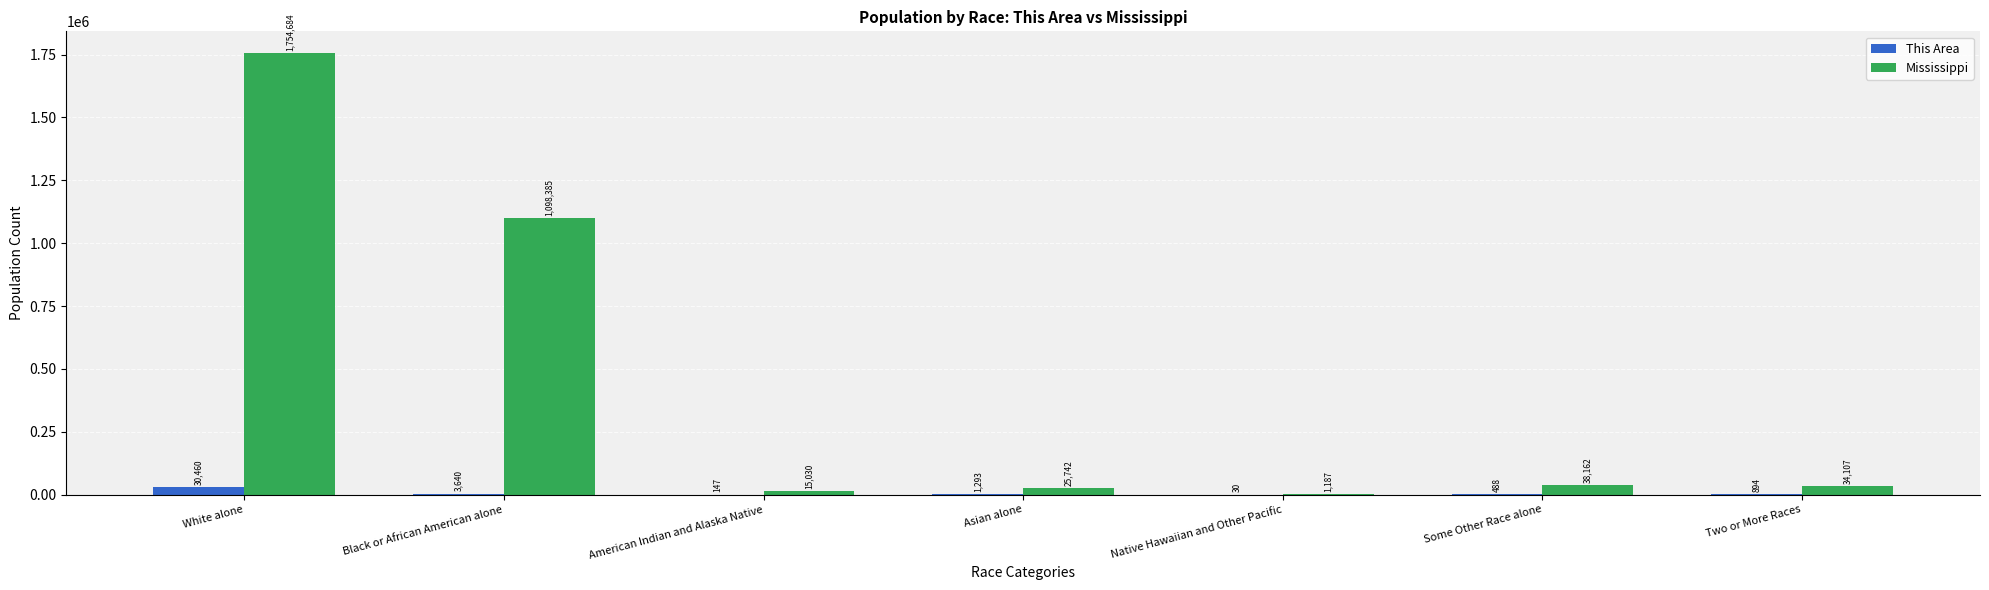

Where does the This Area series first go above 894?

White alone